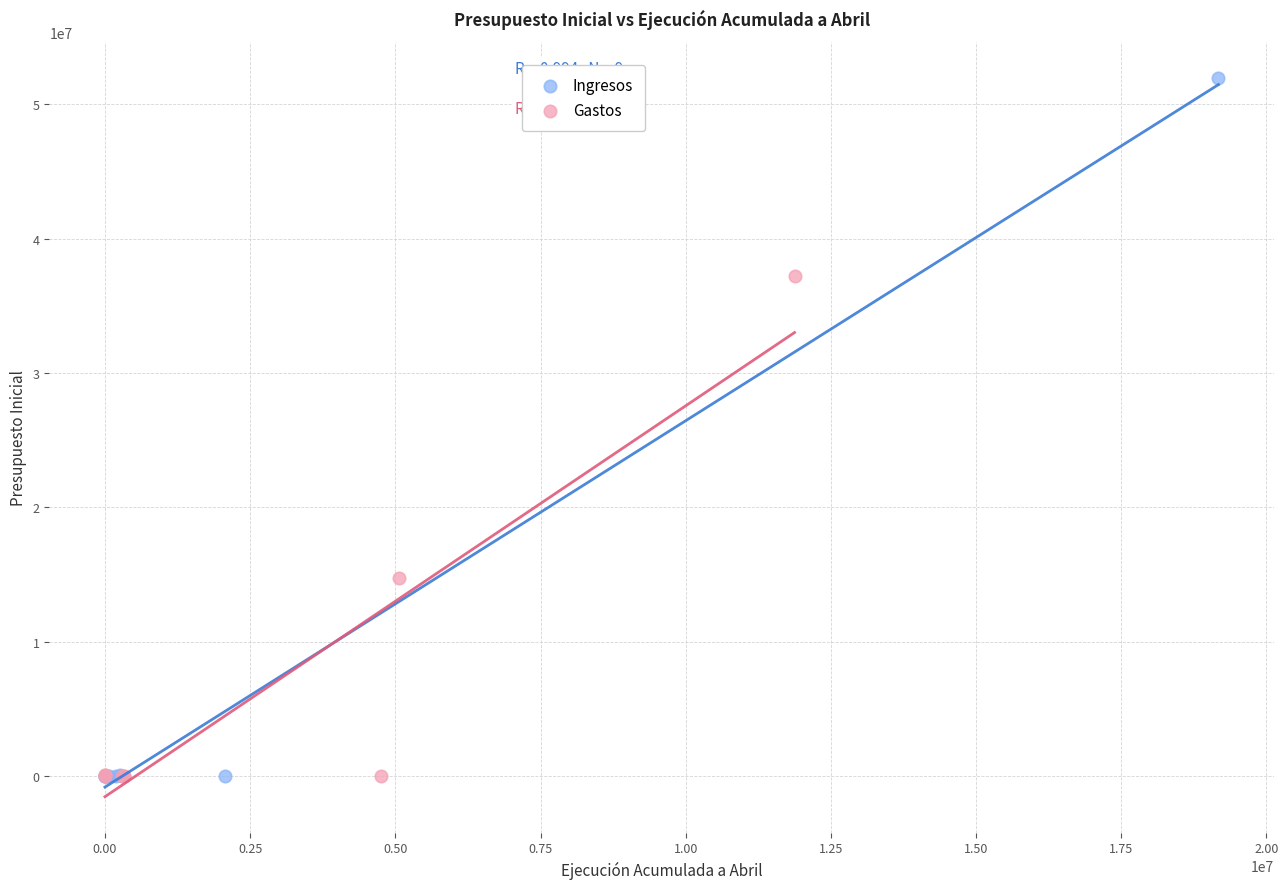

Which series has the widest spread of Y values?

Ingresos